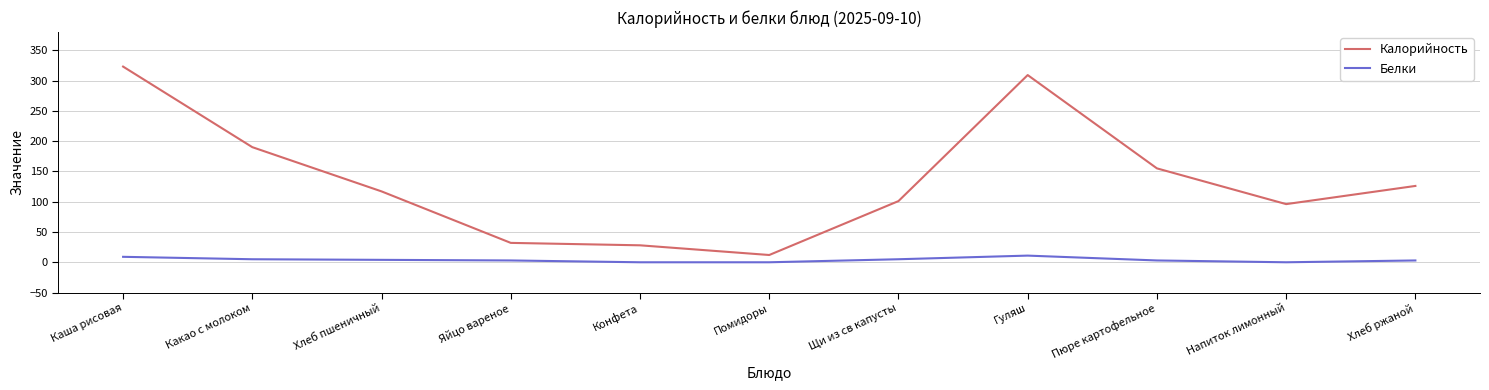

What value does the Белки series have at Гуляш?

11